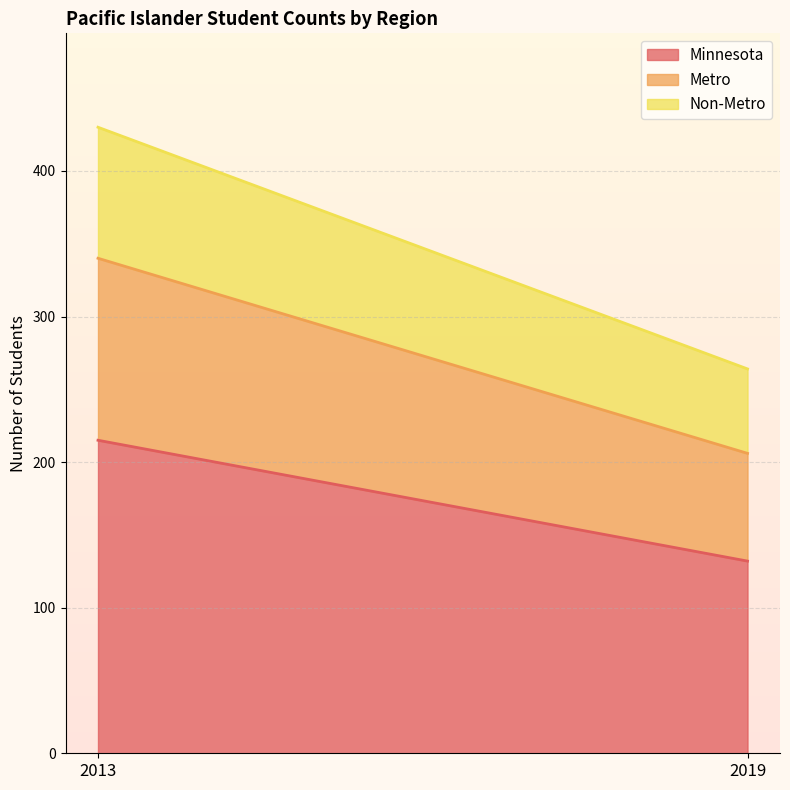

At which category is the sum across all series the highest?

2013